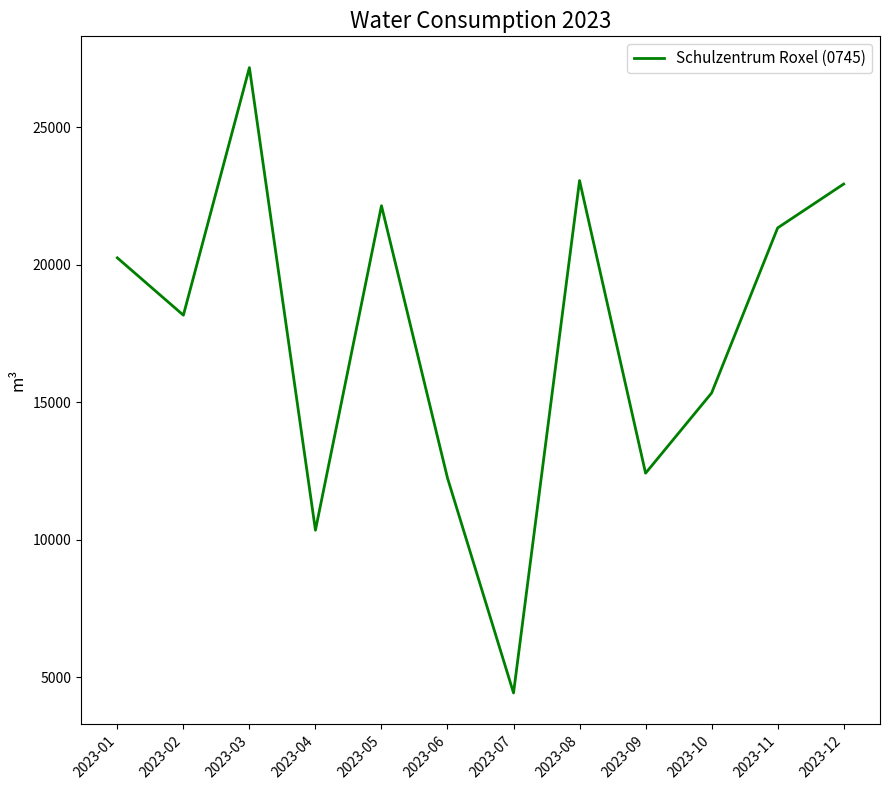

How many lines are shown in the chart?

1